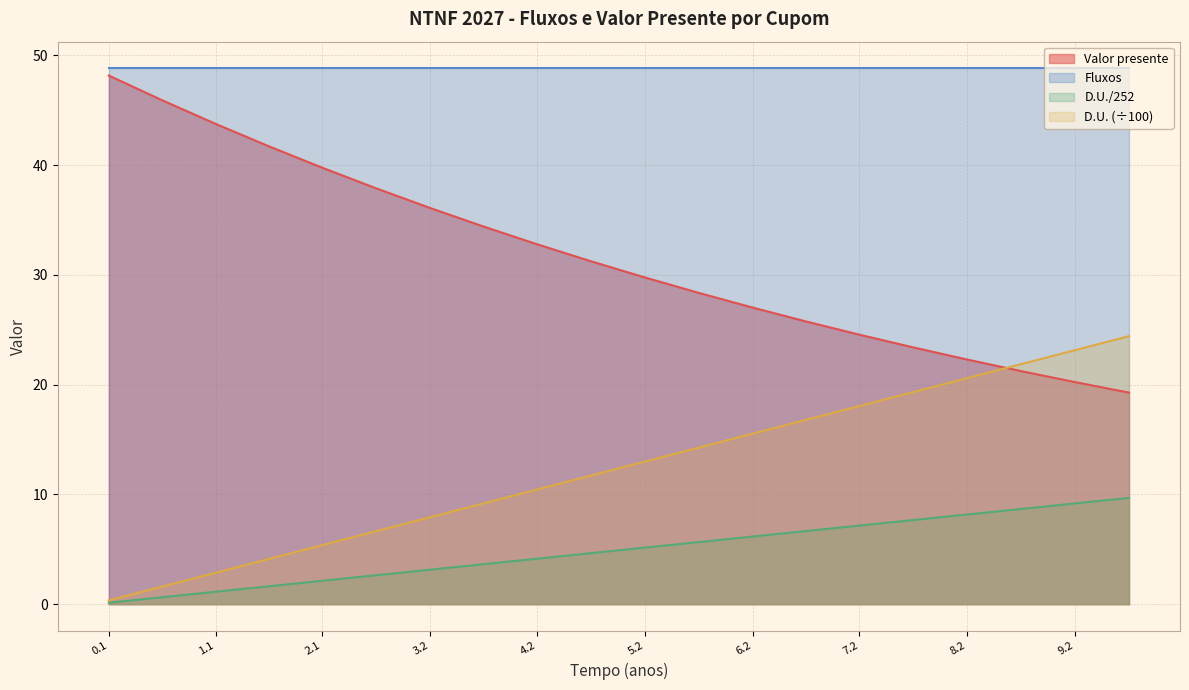

Which series has the largest total across all categories?

Fluxos